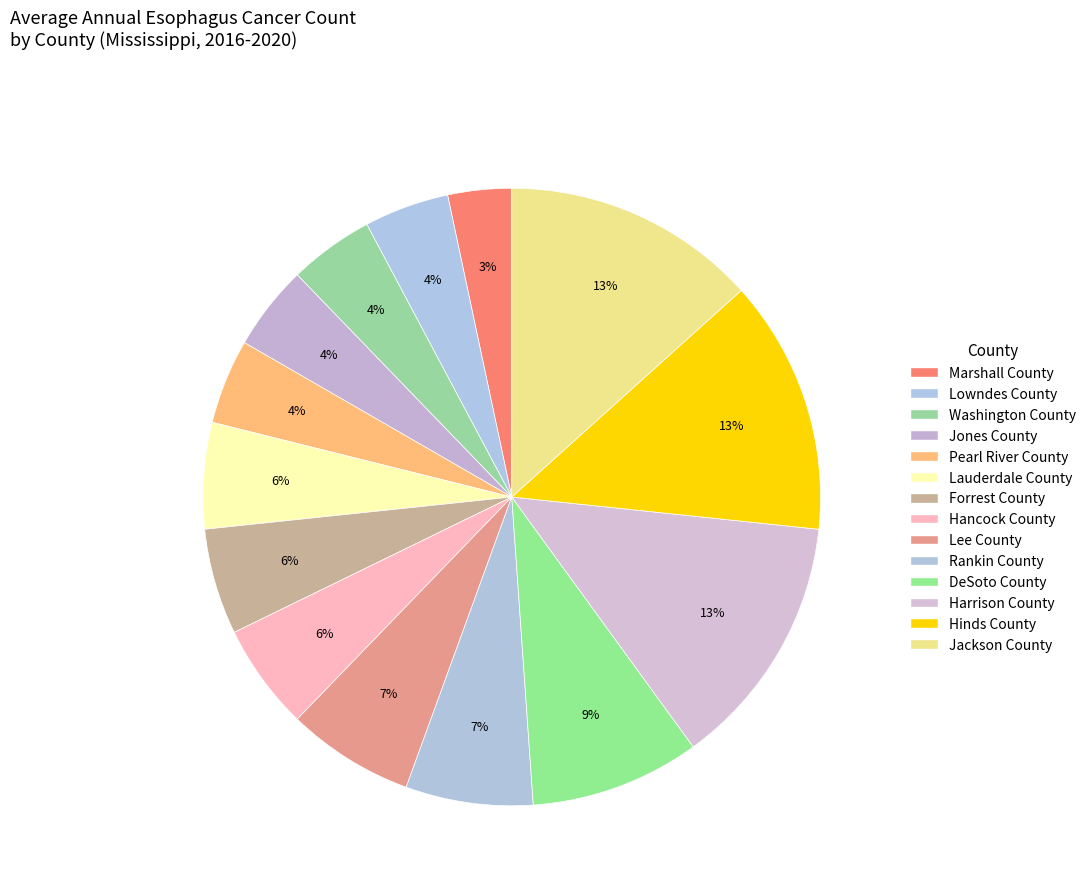

How many segments does this pie chart have?

14